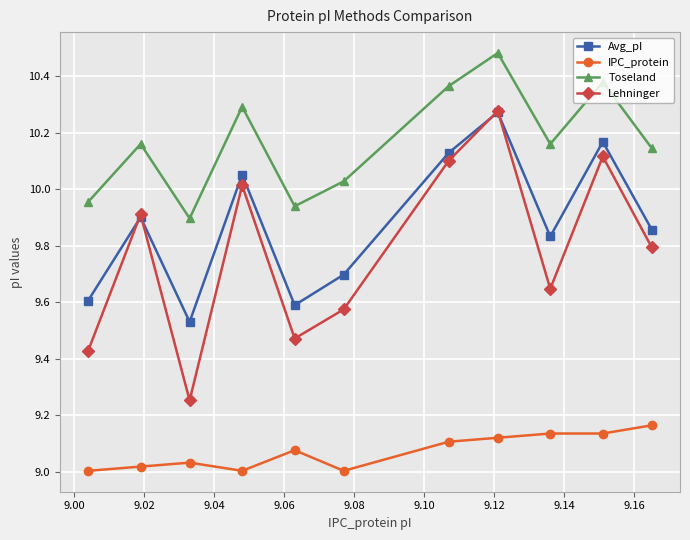

True or false: Avg_pI has more than 1 points higher than both neighbors.

True